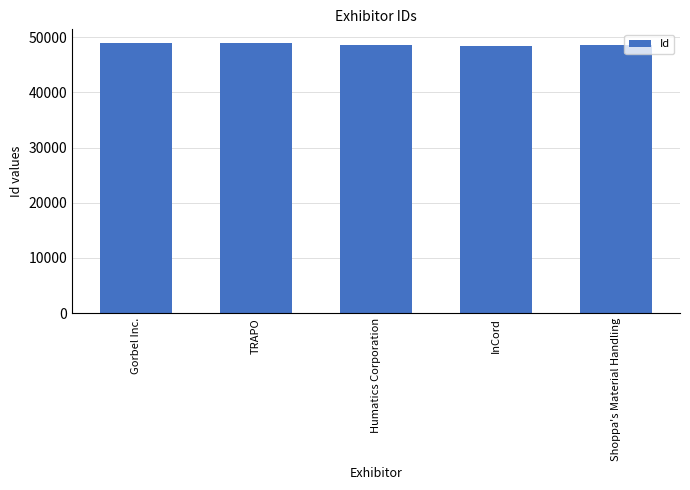

What is the smallest value displayed?

48486